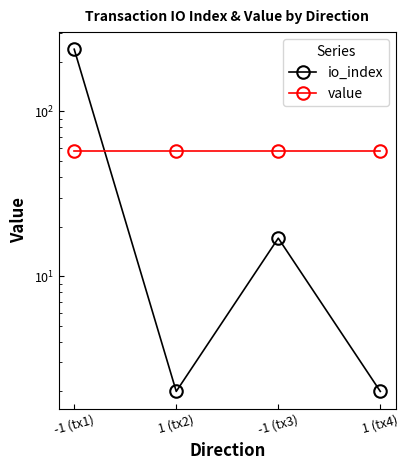

How many distinct data groups are displayed?

2